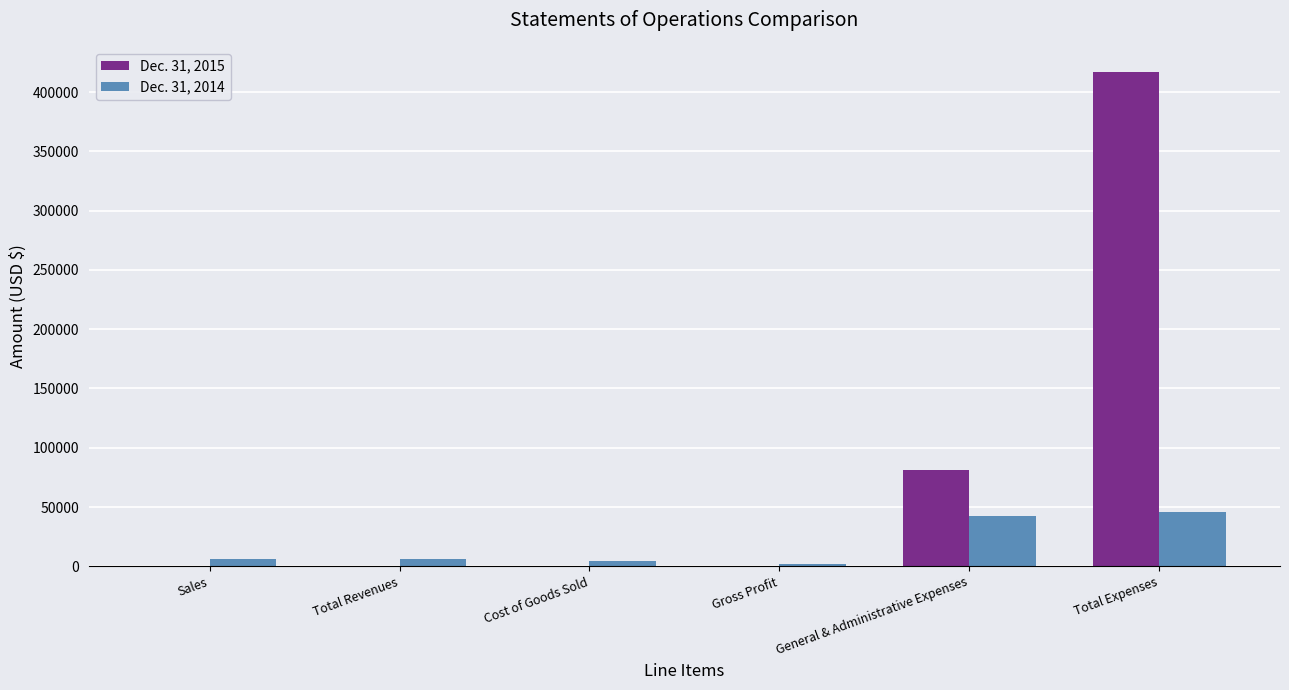

Is it true that Dec. 31, 2014 equals 4410 at Cost of Goods Sold?

True